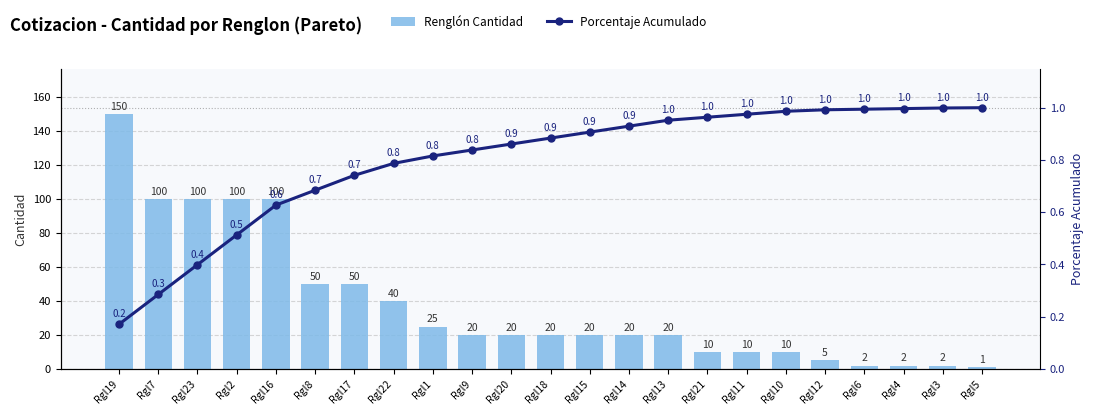

Rank the series by their average value, from highest to lowest.

Renglón Cantidad, Porcentaje Acumulado